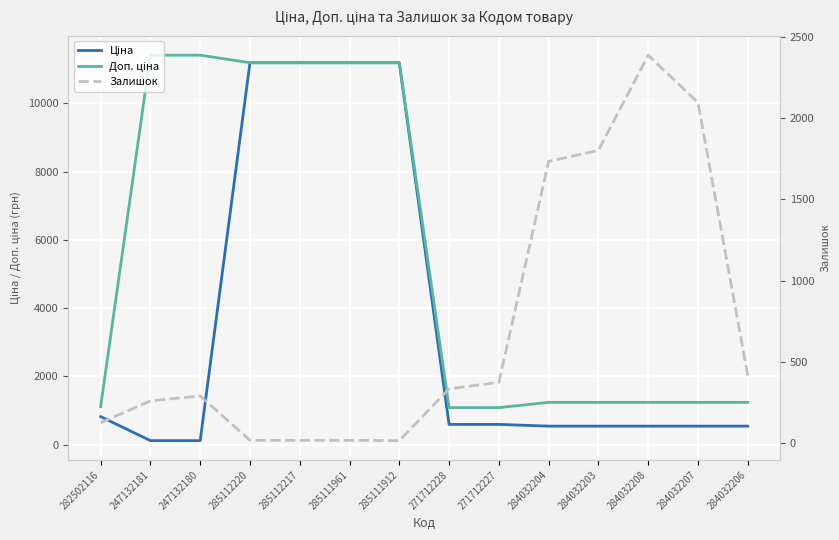

Reading right to left, transcribe all the data shown in this chart.

Ціна: 284032206=539.0	284032207=539.0	284032208=539.0	284032203=539.0	284032204=539.0	271712227=589.9	271712228=589.9	285111912=11188.2	285111961=11188.2	285112217=11188.2	285112220=11188.2	247132180=114.1	247132181=114.1	282502116=818.5
Доп. ціна: 284032206=1235.4	284032207=1235.4	284032208=1235.4	284032203=1235.4	284032204=1235.4	271712227=1081.7	271712228=1081.7	285111912=11188.2	285111961=11188.2	285112217=11188.2	285112220=11188.2	247132180=11410.0	247132181=11410.0	282502116=1109.2
Залишок: 284032206=417.0	284032207=2096.0	284032208=2388.0	284032203=1802.0	284032204=1734.0	271712227=374.0	271712228=334.0	285111912=15.0	285111961=17.0	285112217=17.0	285112220=17.0	247132180=290.0	247132181=260.0	282502116=125.0